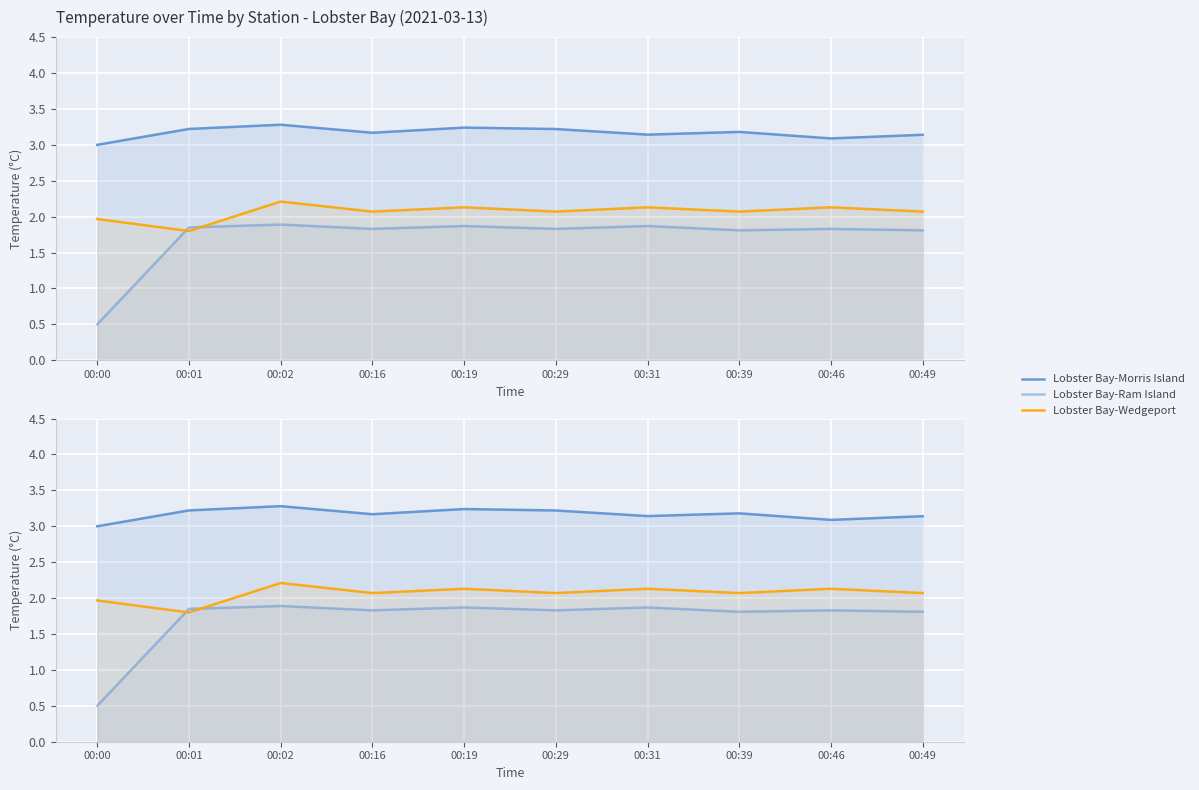

Where is the first local minimum for Lobster Bay-Wedgeport?

00:01